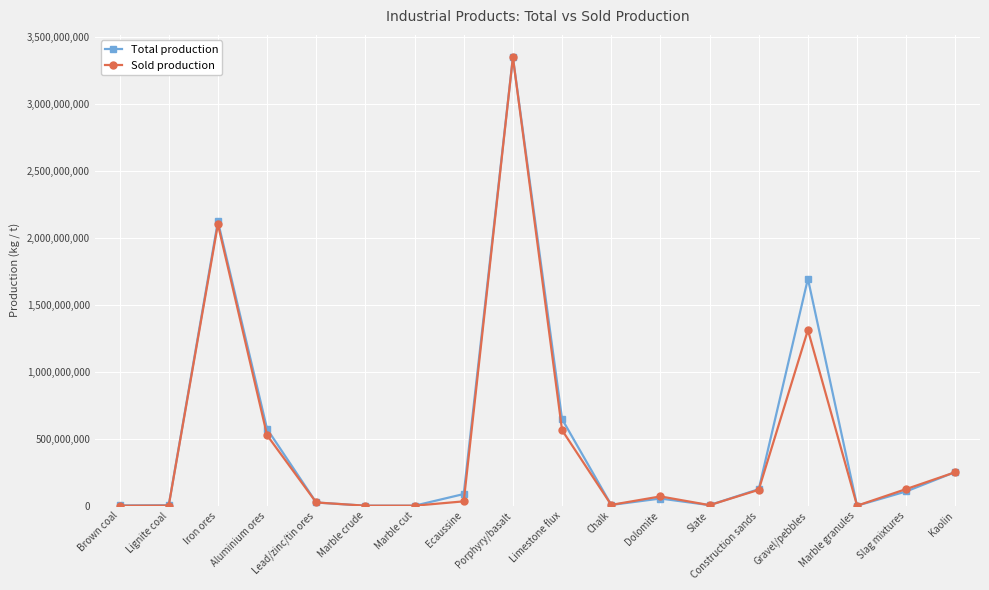

At how many categories does at least one series exceed 2275360437?

1